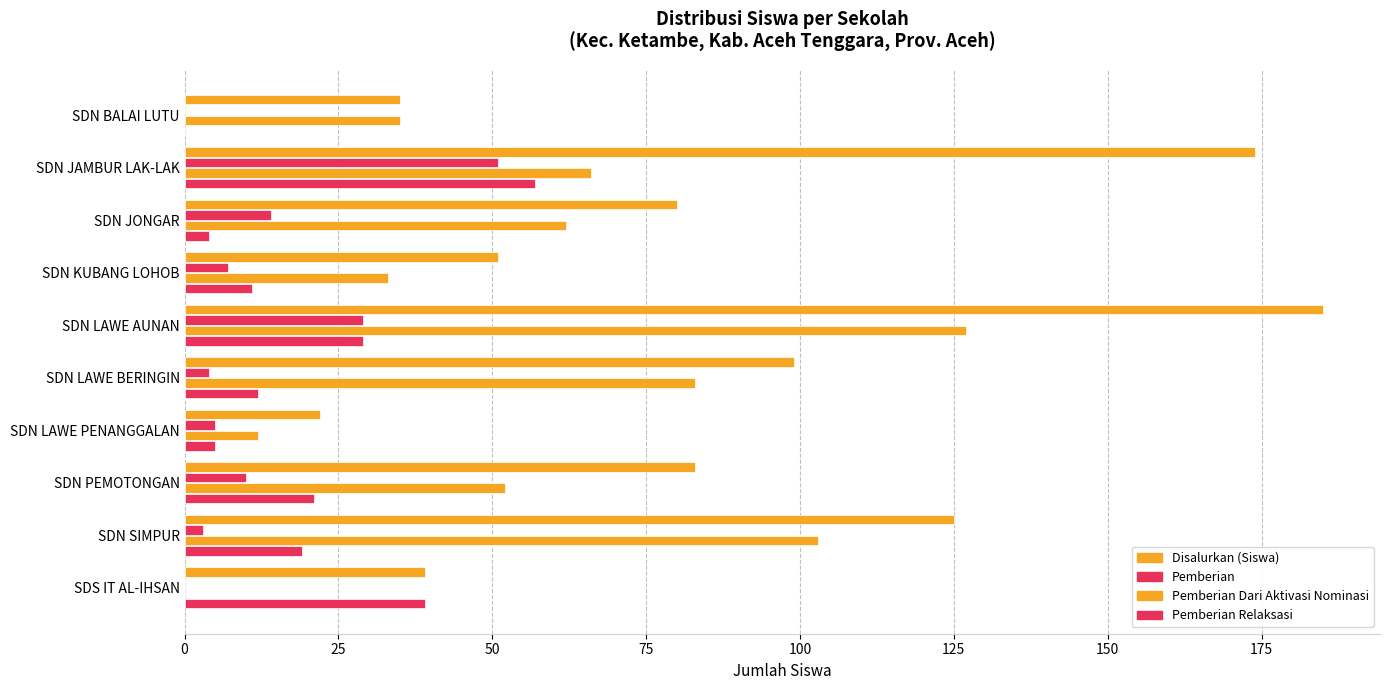

List the series in order of their peak value, lowest first.

Pemberian, Pemberian Relaksasi, Pemberian Dari Aktivasi Nominasi, Disalurkan (Siswa)